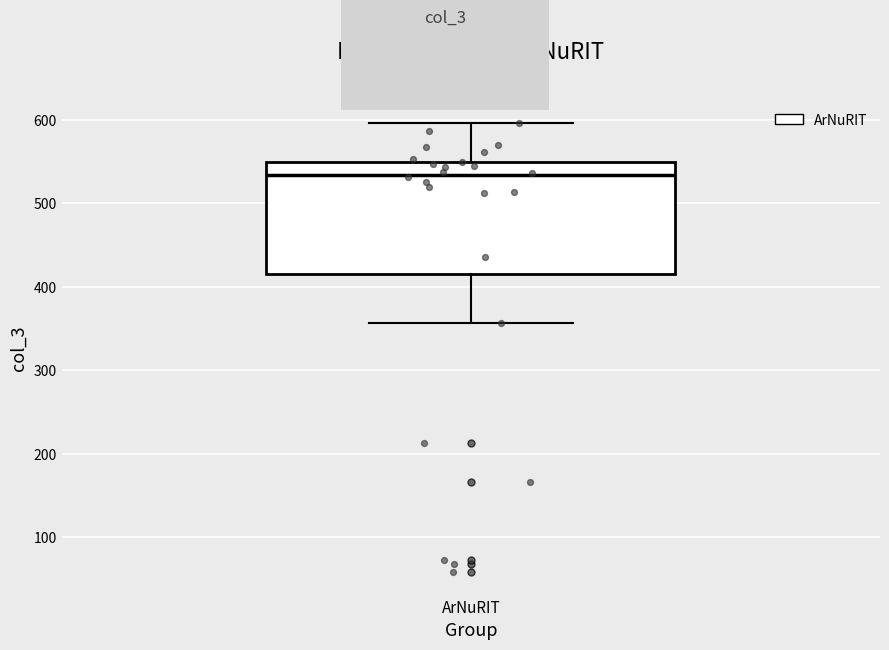

Read this box plot against the y-axis: the position of the median line, the range covered by the box, and the ends of both whiskers. The values are not printed on the chart, so give them approximately, as read against the axis.

median 530, box 420 to 550, whiskers 360 to 600